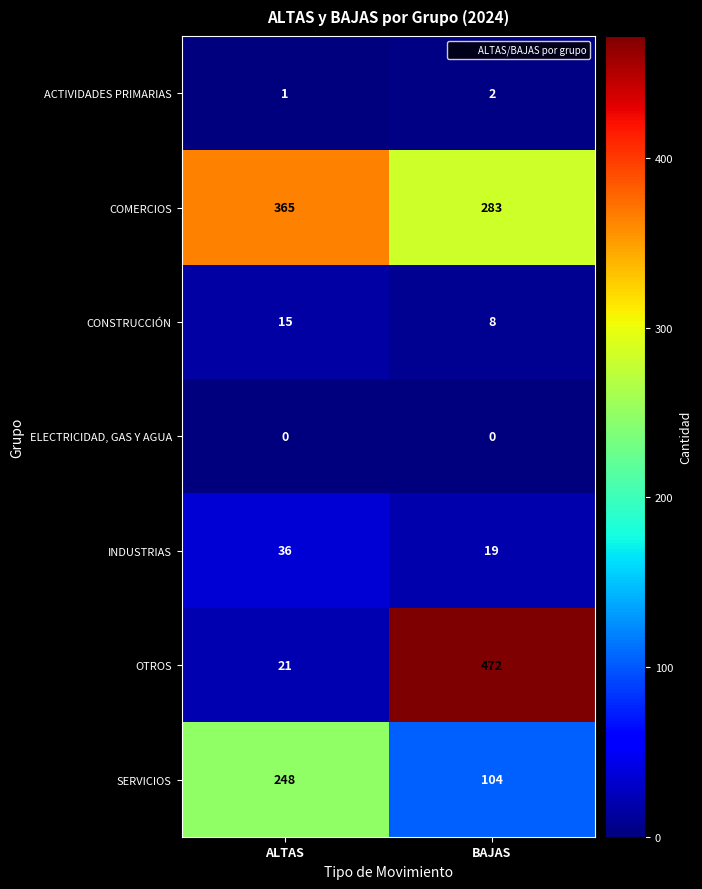

What is the difference between the maximum and minimum values in the OTROS series?

451